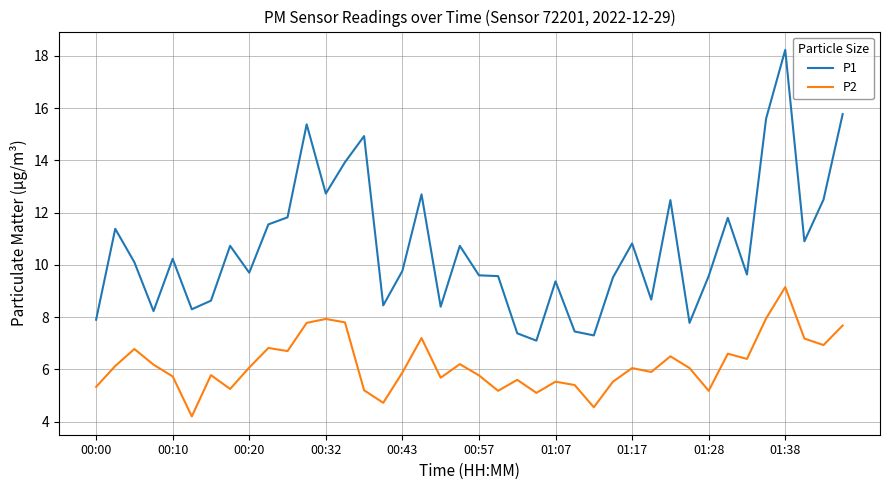

True or false: P2 and P1 intersect in this chart.

False